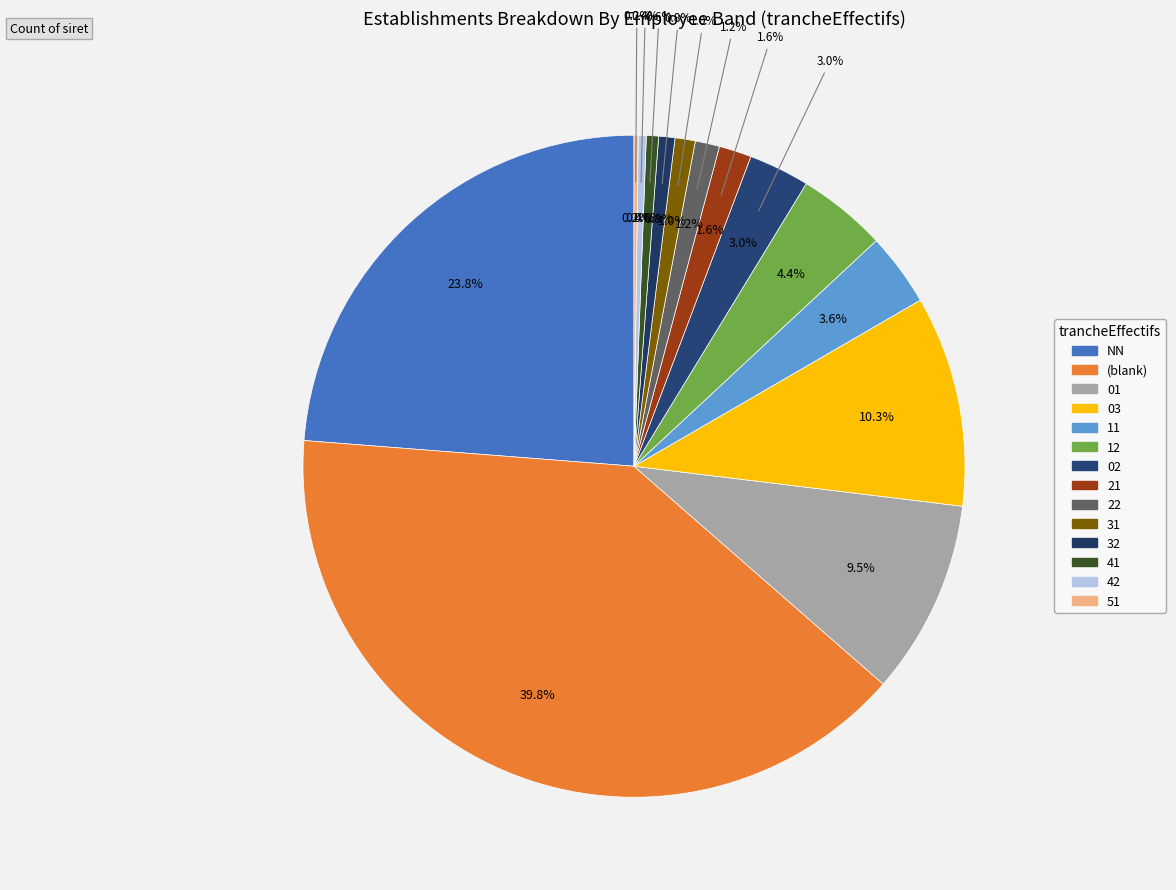

What percentage is NOT represented by 12?

95.6%